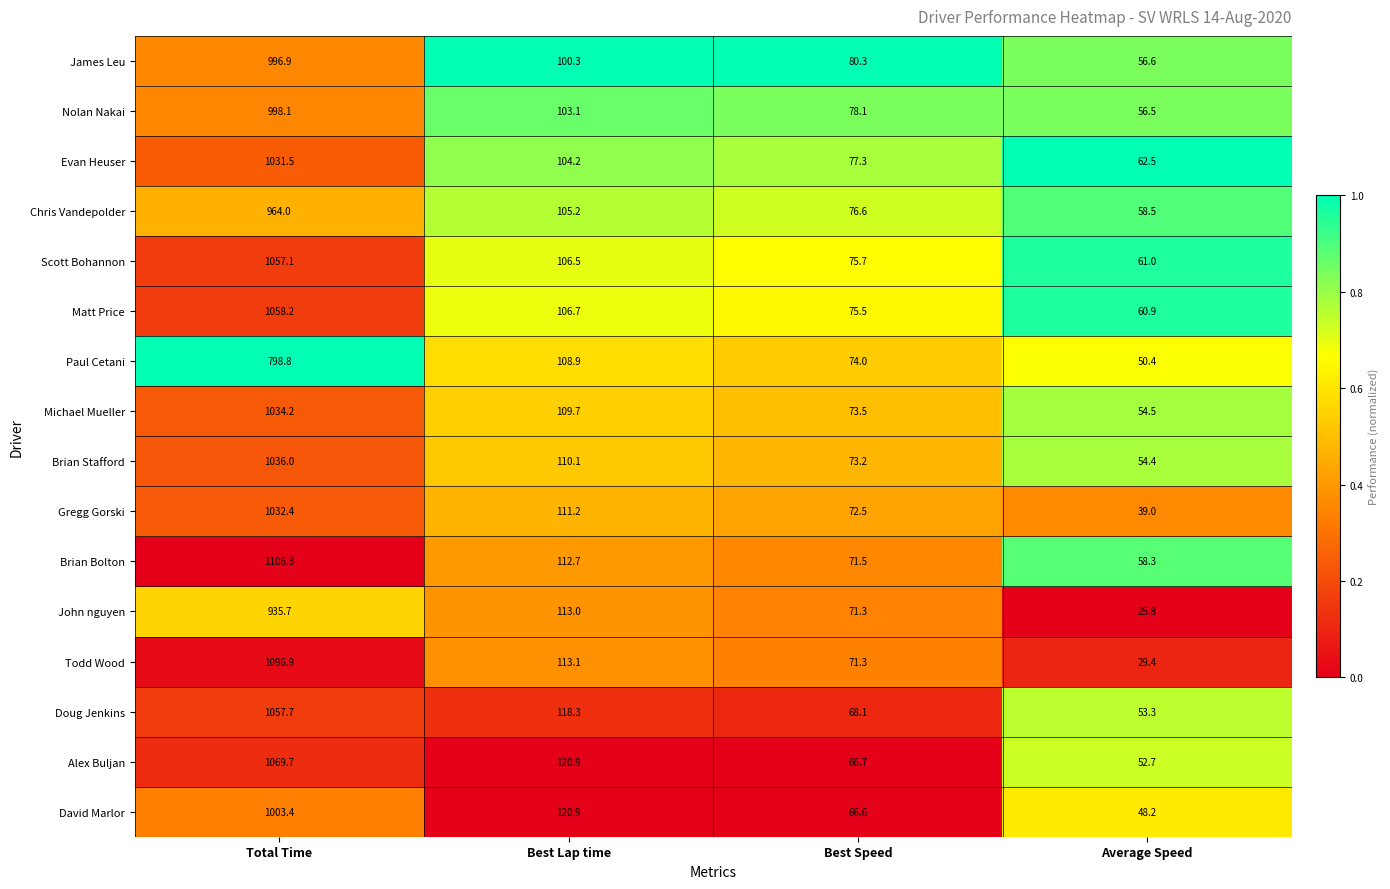

Which label corresponds to the smallest value in the chart?

Average Speed